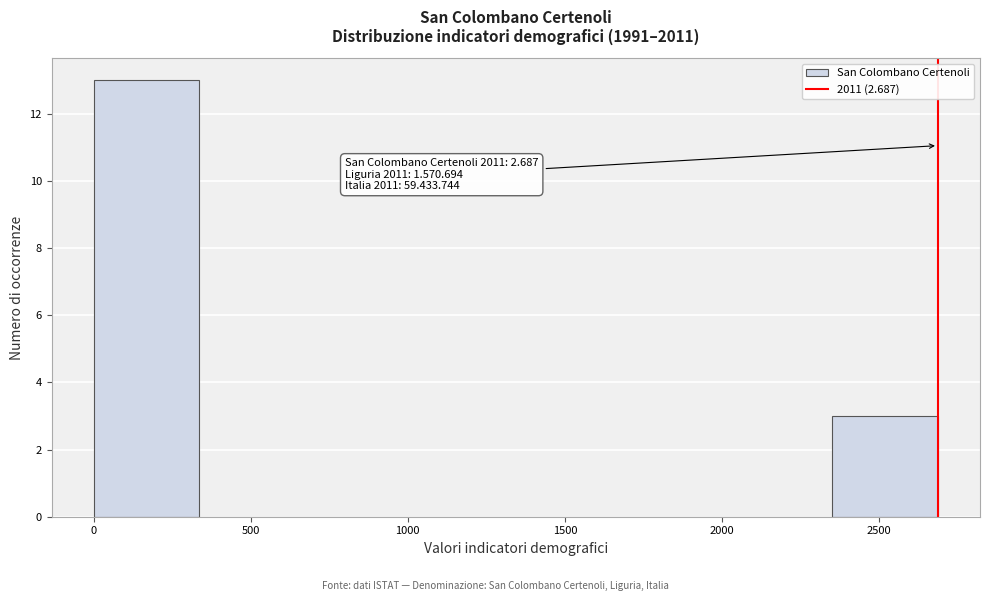

Which range on the x-axis has the tallest bar?

0 to 350